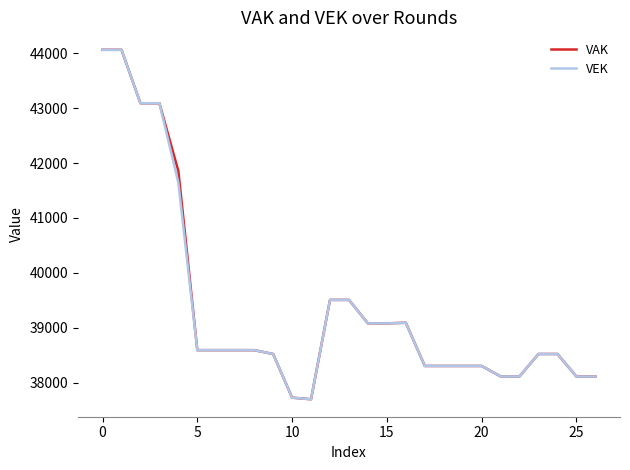

What is the maximum value shown in the chart?

44062